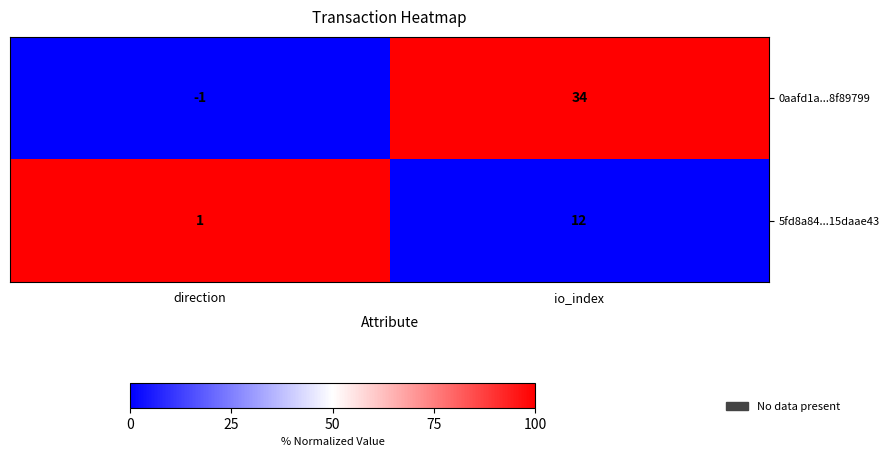

Rank the categories by 0aafd1a...8f89799 value from highest to lowest.

io_index, direction